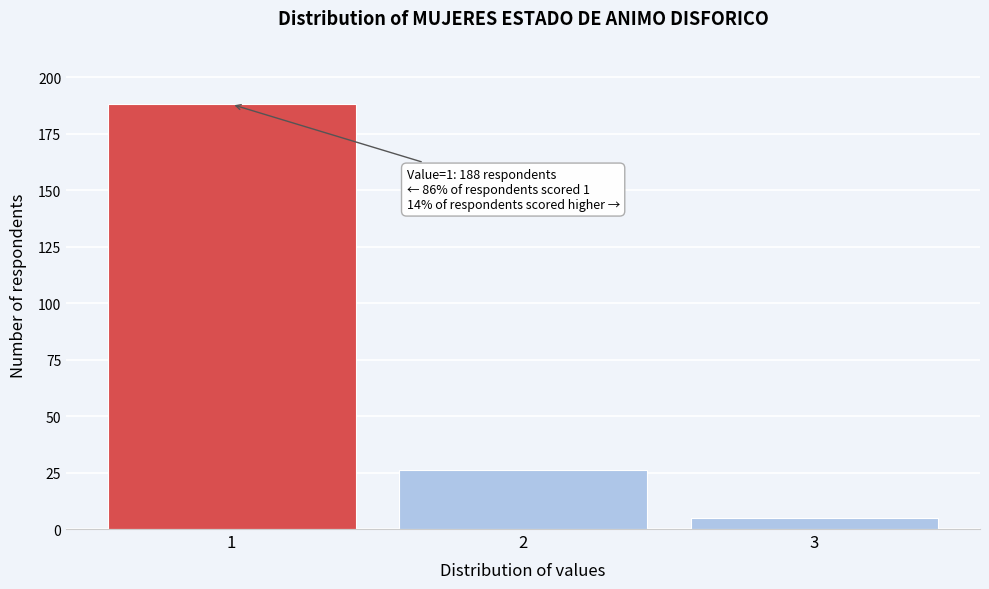

Reading left to right, extract all data points from this chart.

1=188	2=26	3=5